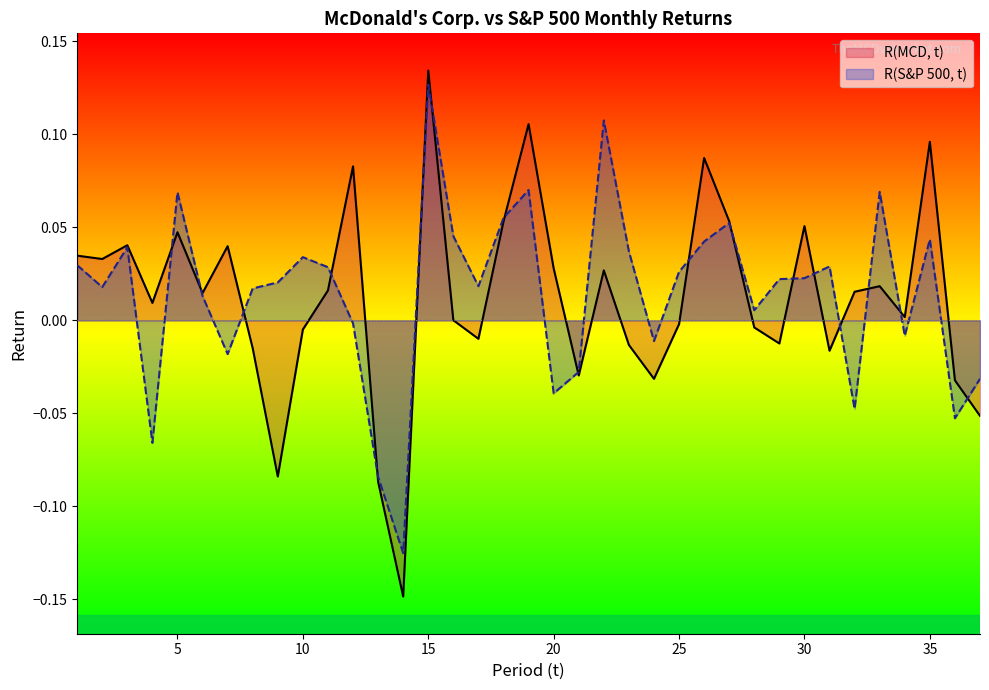

How many data points in R(S&P 500, t) are less than 0?

12